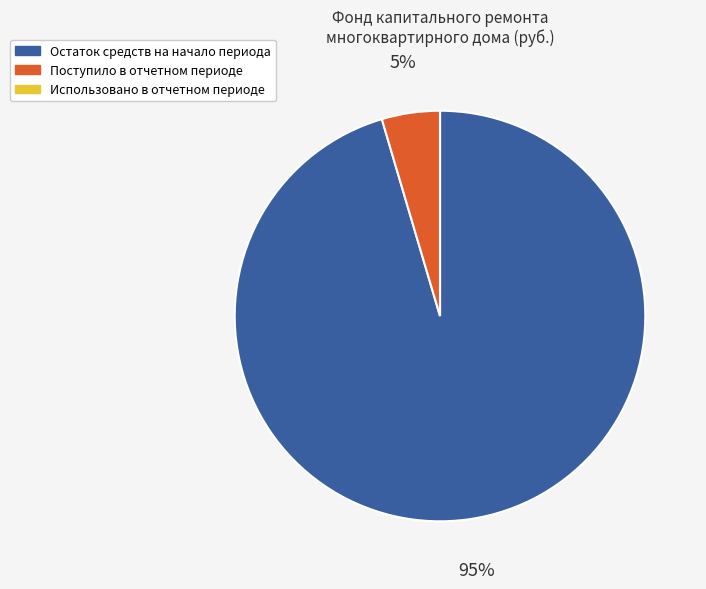

Combined, do Остаток средств на начало периода and Поступило в отчетном периоде account for over 50%?

Yes